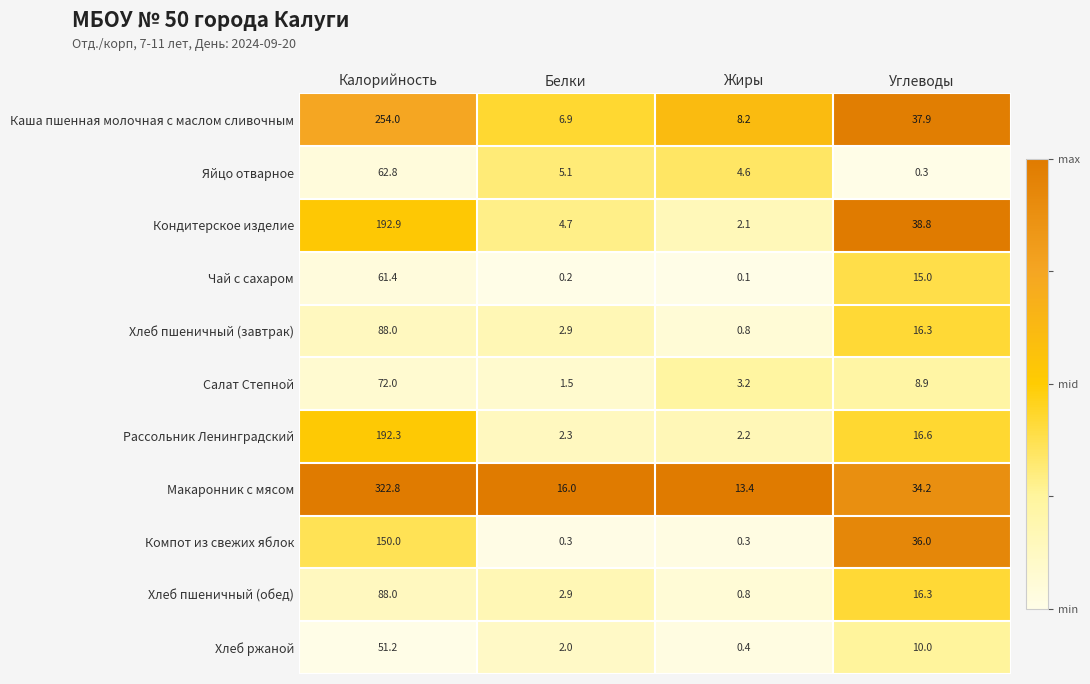

Which series has the largest range (max minus min)?

Макаронник с мясом